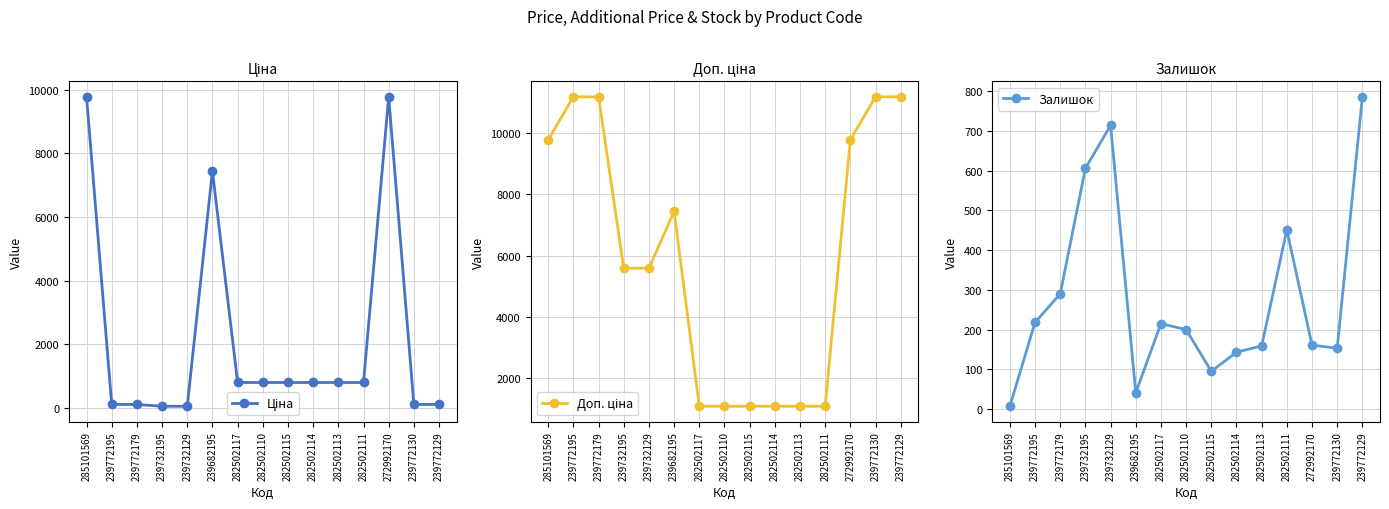

Does the chart display data point markers on the line(s)?

Yes